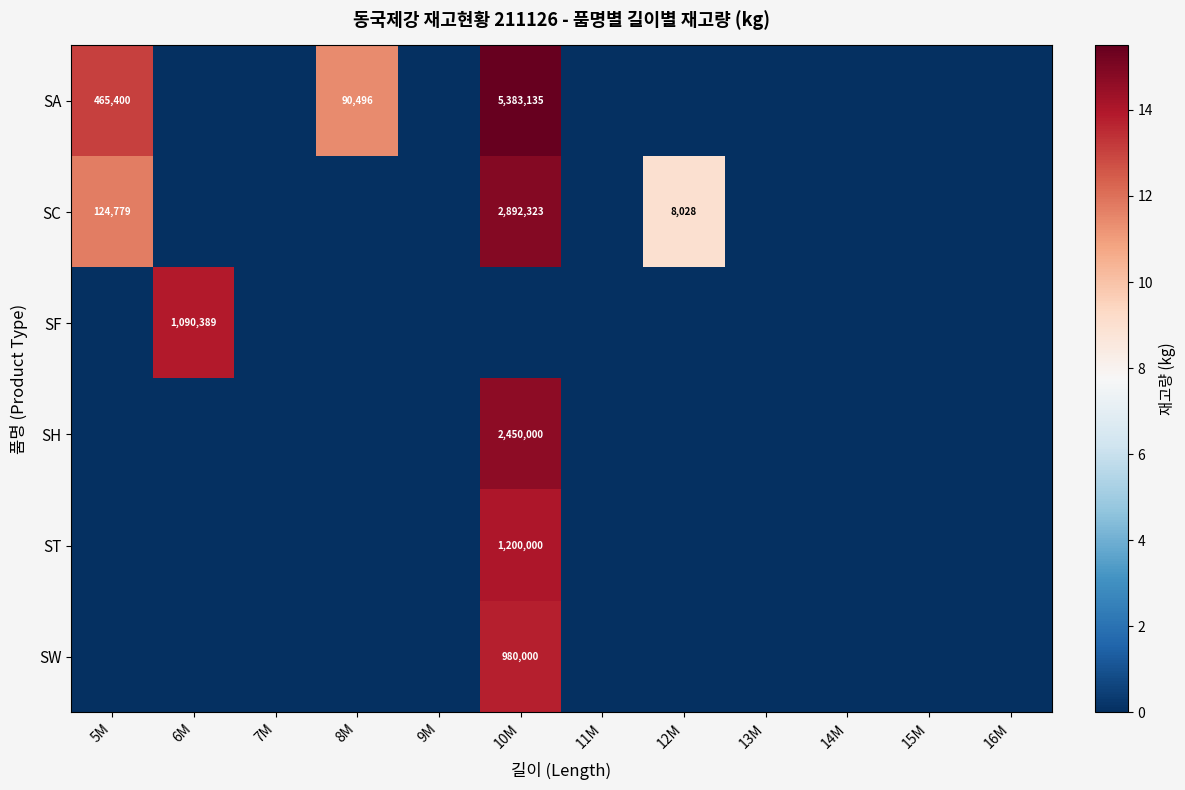

The value of SF at 6M is 1666034. True or false?

False